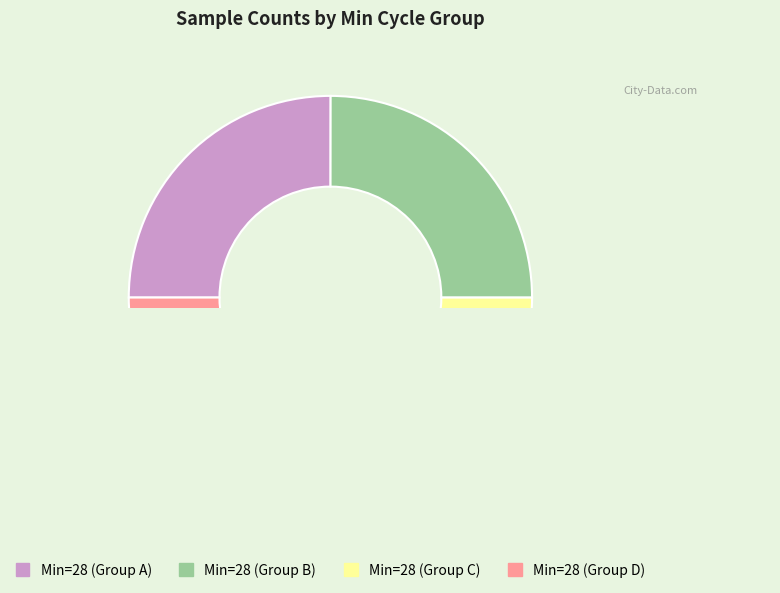

What percentage is the 28 slice, to the nearest percent?

8%